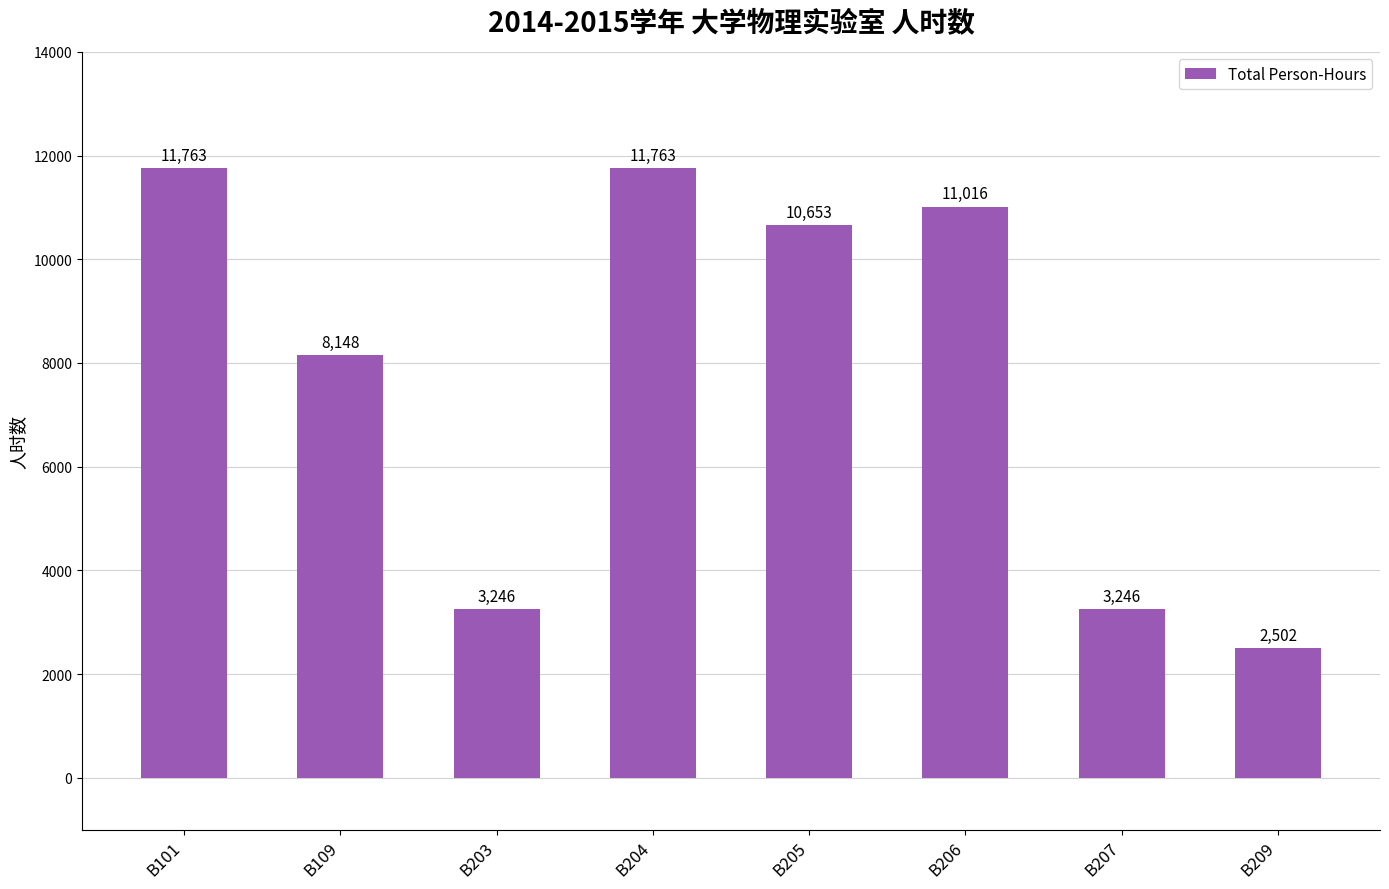

What is the approximate value at B209, to the nearest 10?

2500